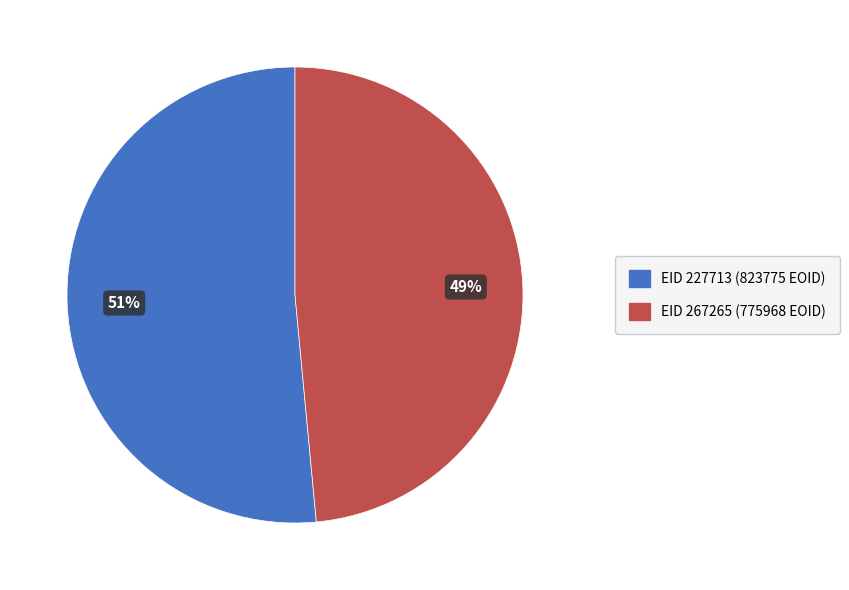

Is it true that EID 267265 (775968 EOID) is 39% of the pie?

False